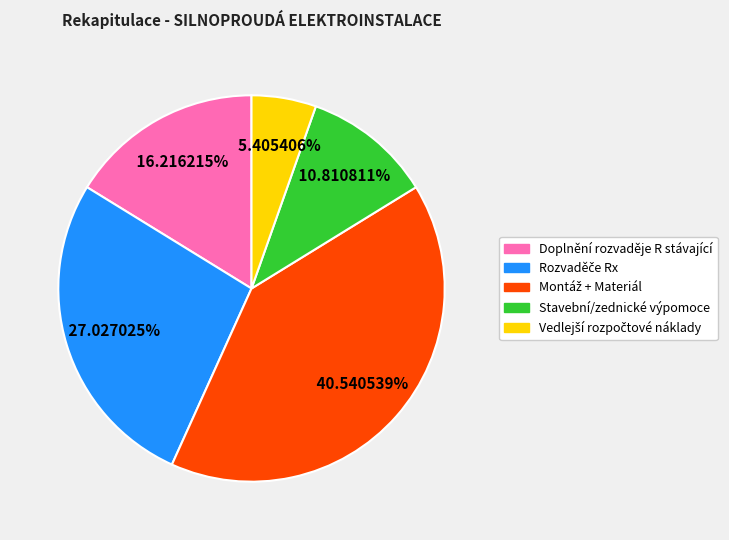

Is the sum of Doplnění rozvaděje R stávající and Stavební/zednické výpomoce greater than half?

No